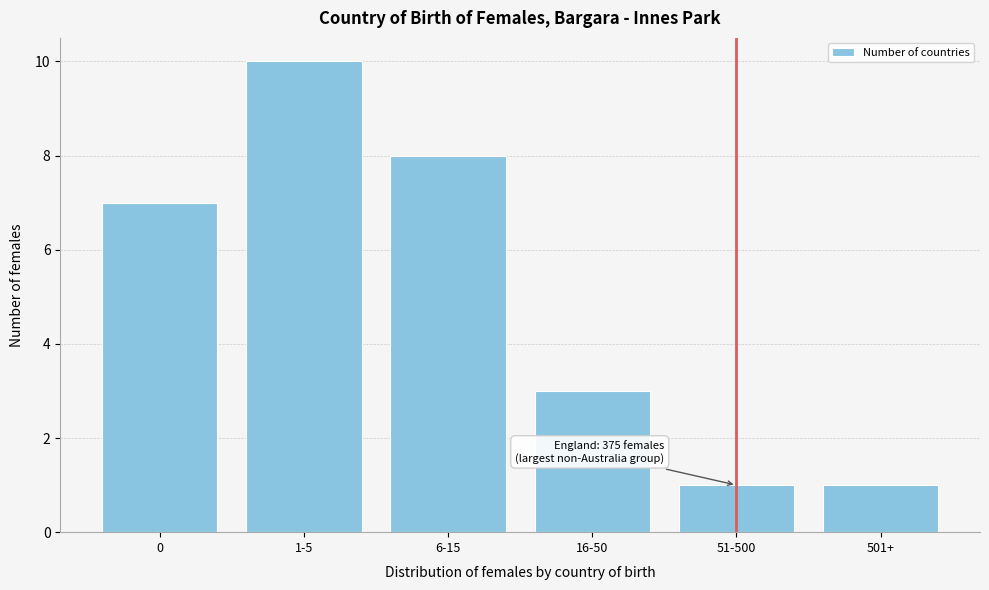

Reading right to left, what are all the values shown in this chart?

501+=1	51-500=1	16-50=3	6-15=8	1-5=10	0=7